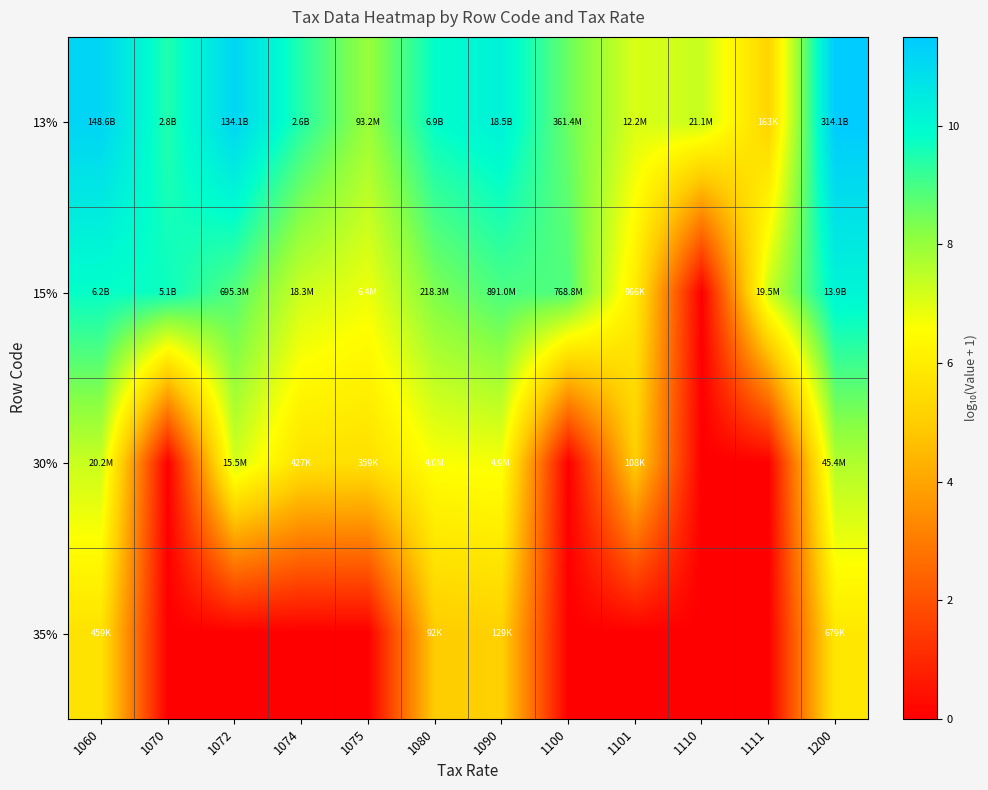

Rank the series at 1110 from lowest to highest value.

15%, 30%, 35%, 13%